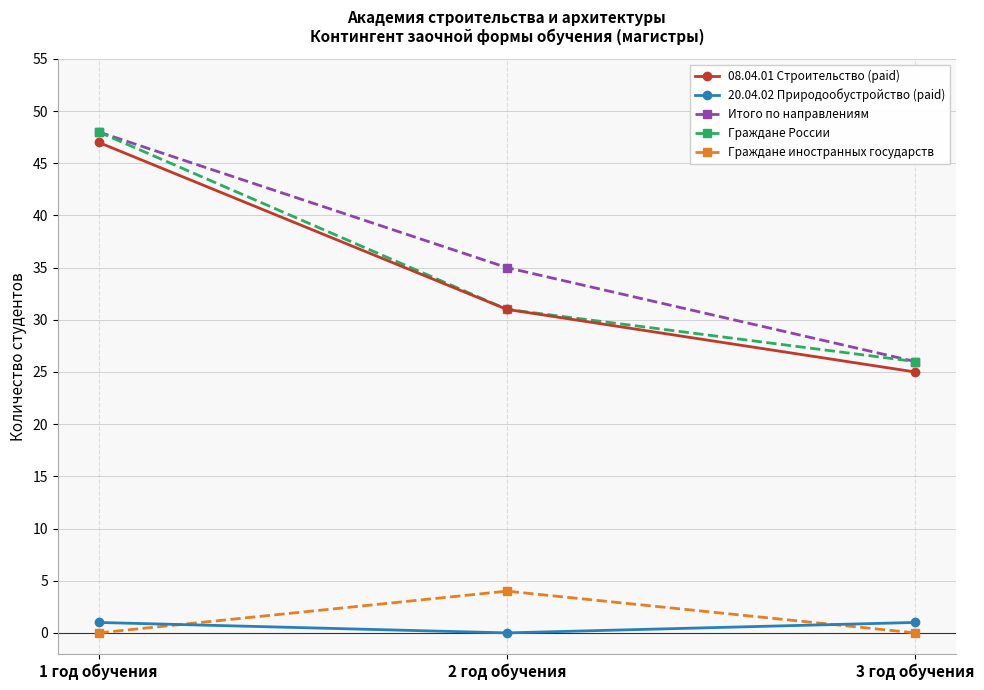

Read the 08.04.01 Строительство (paid) value at 3 год обучения.

25